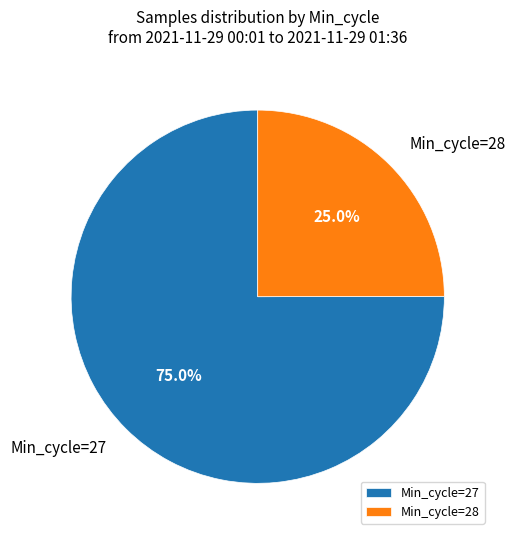

Which slice is the largest?

Min_cycle=27